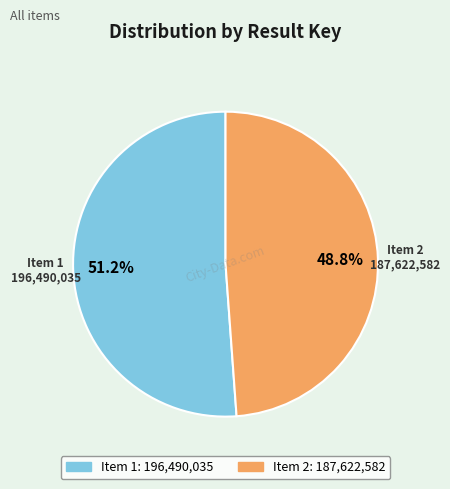

Does any single category account for the majority?

Yes